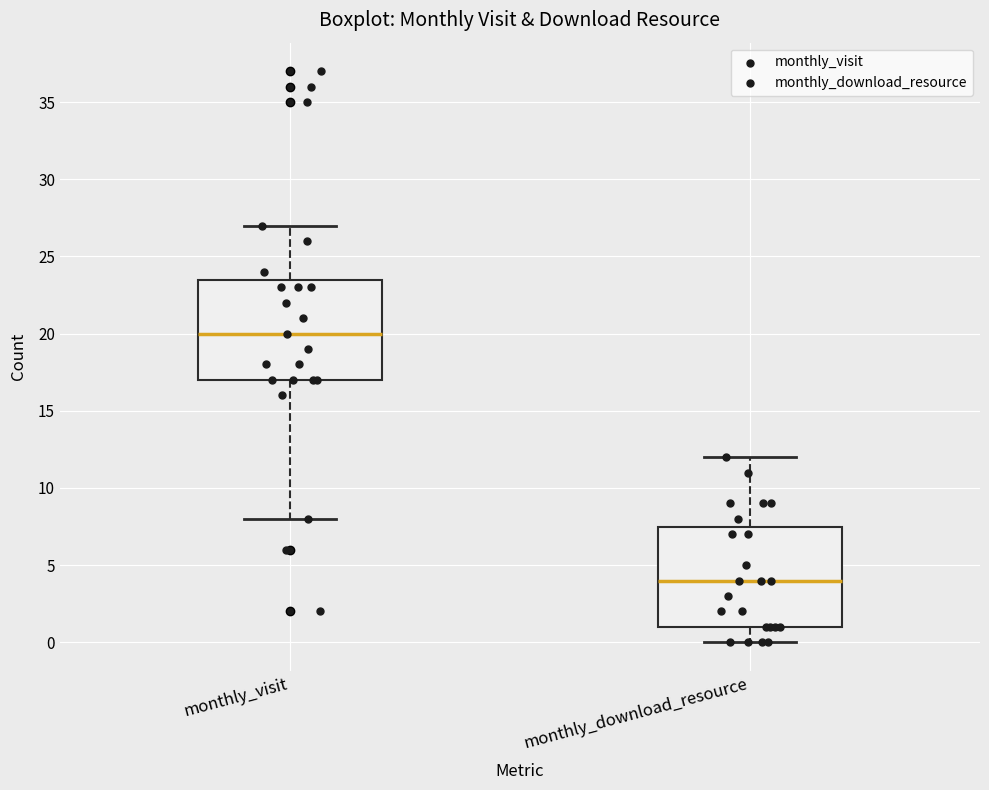

Where does the upper whisker of the box for monthly_download_resource end on the y-axis? The values are not printed on the chart, so give them approximately, as read against the axis.

12.0